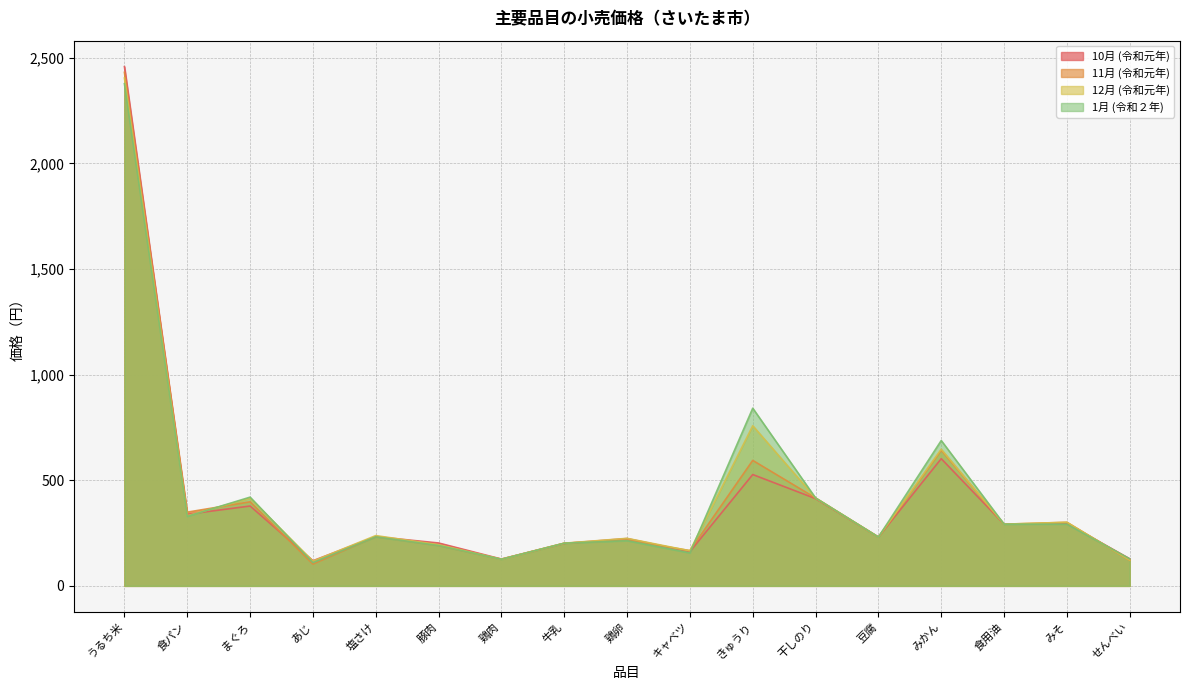

What is the minimum value shown in the chart?

103